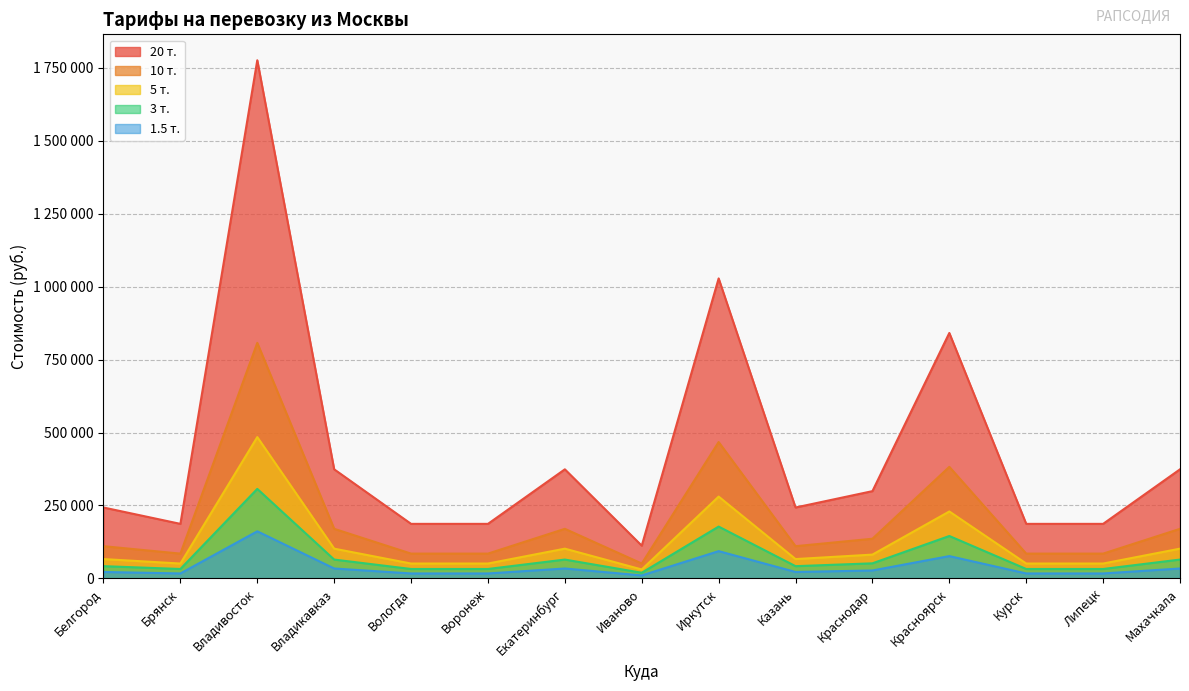

Rank the series by their maximum value, from lowest to highest.

1.5 т., 3 т., 5 т., 10 т., 20 т.